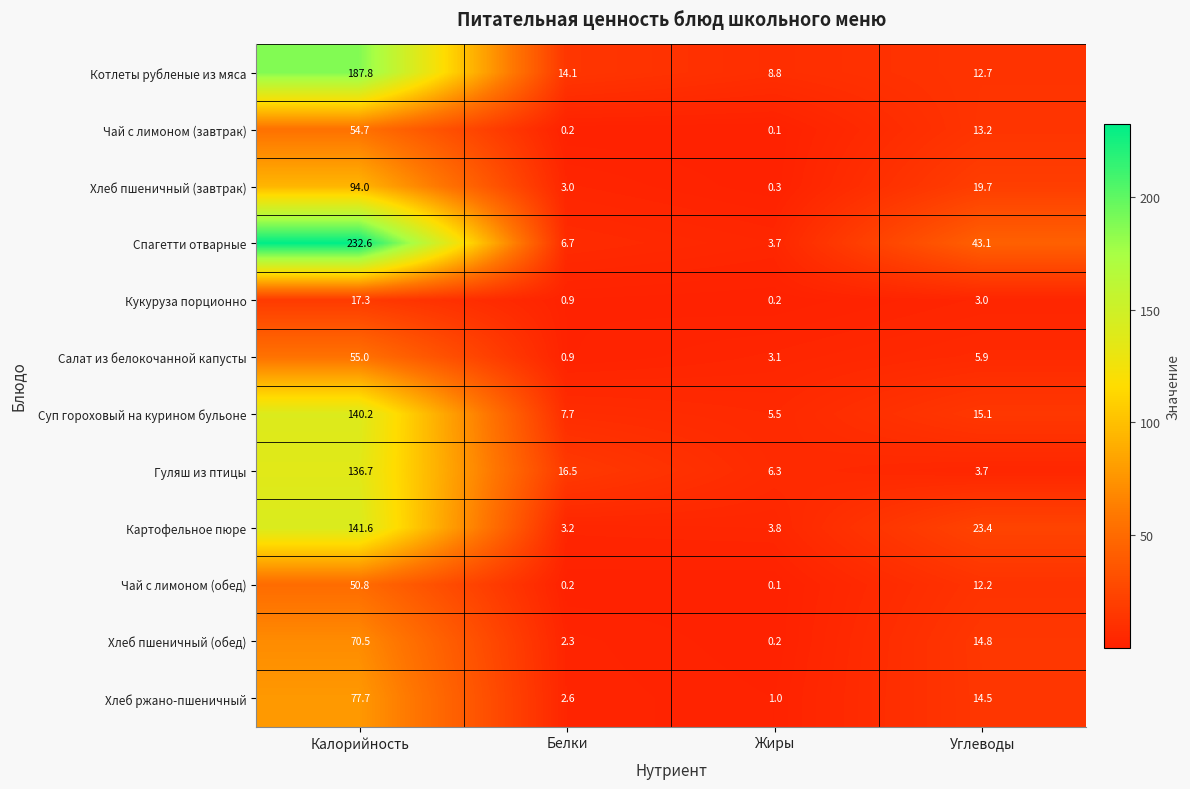

True or false: Салат из белокочанной капусты has a value of 5.9 at Углеводы.

True